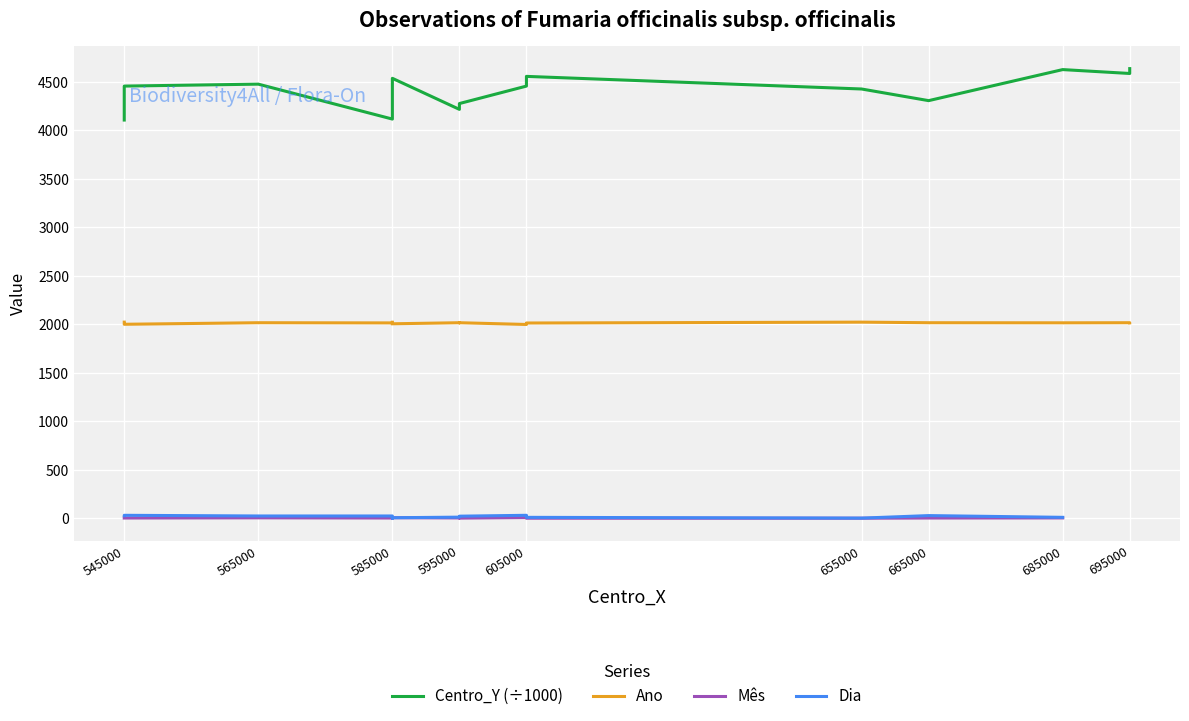

Rank the series by their maximum value, from highest to lowest.

Centro_Y (÷1000), Ano, Dia, Mês